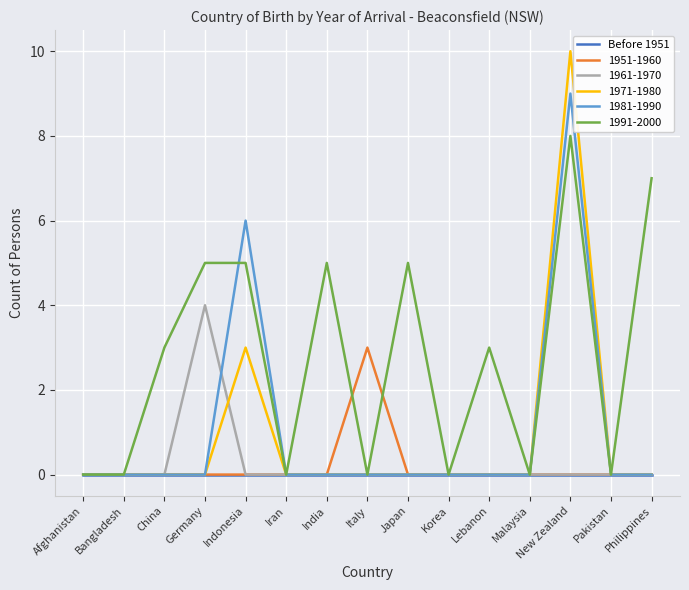

Which category has the highest value across all series?

New Zealand